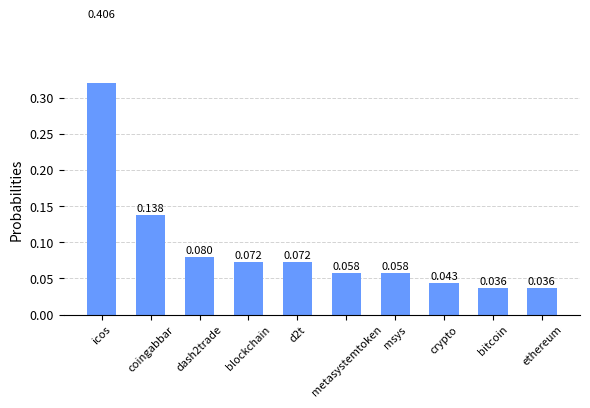

What is the value of the 2nd bar from the left?

0.1